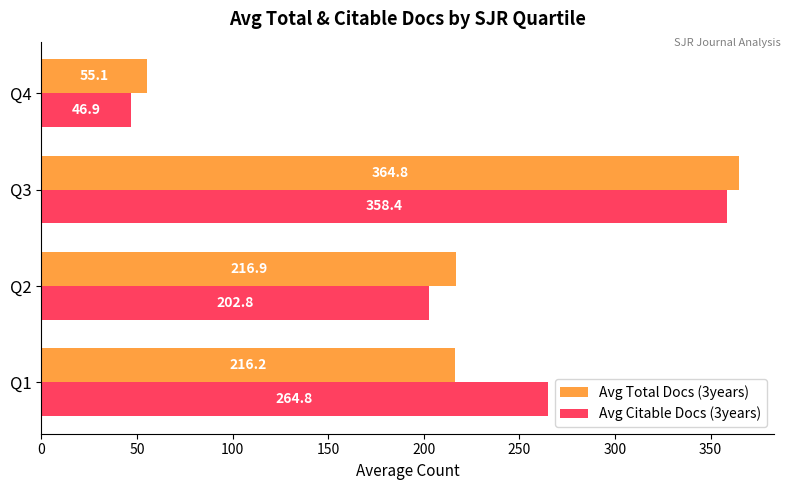

Is the value of Avg Citable Docs (3years) at Q2 greater than the value of Avg Total Docs (3years) at Q3?

No